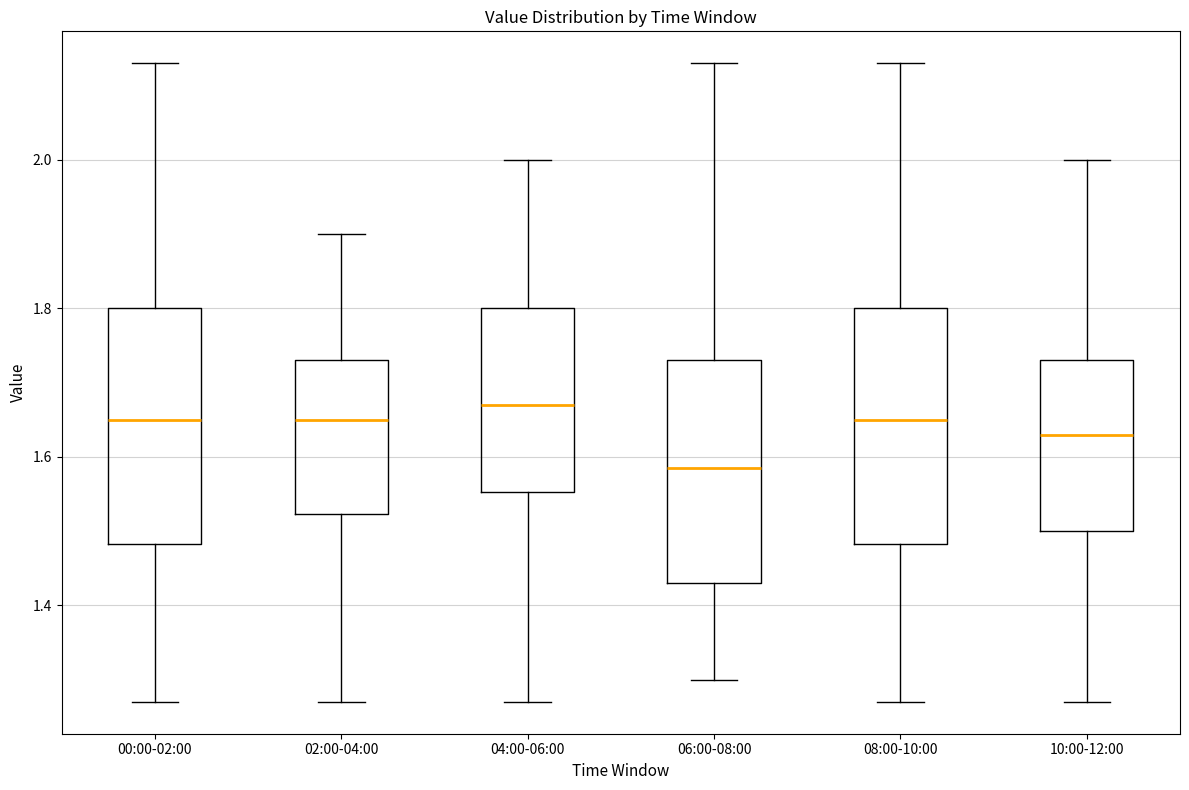

Reading left to right, read every box against the y-axis: the position of its median line, the range the box covers, and the ends of its whiskers. The values are not printed on the chart, so give them approximately, as read against the axis.

00:00-02:00: median 1.66, box 1.48 to 1.80, whiskers 1.28 to 2.14
02:00-04:00: median 1.66, box 1.52 to 1.74, whiskers 1.28 to 1.90
04:00-06:00: median 1.68, box 1.56 to 1.80, whiskers 1.28 to 2.00
06:00-08:00: median 1.58, box 1.44 to 1.74, whiskers 1.30 to 2.14
08:00-10:00: median 1.66, box 1.48 to 1.80, whiskers 1.28 to 2.14
10:00-12:00: median 1.64, box 1.50 to 1.74, whiskers 1.28 to 2.00